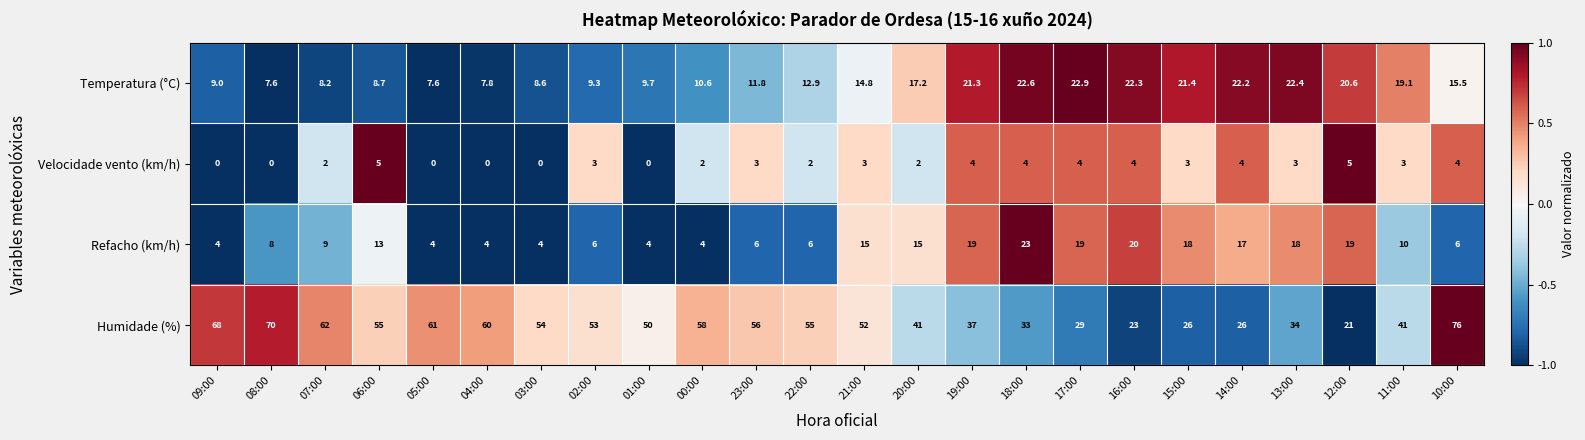

How many Velocidade vento (km/h) values are between 2 and 4?

16